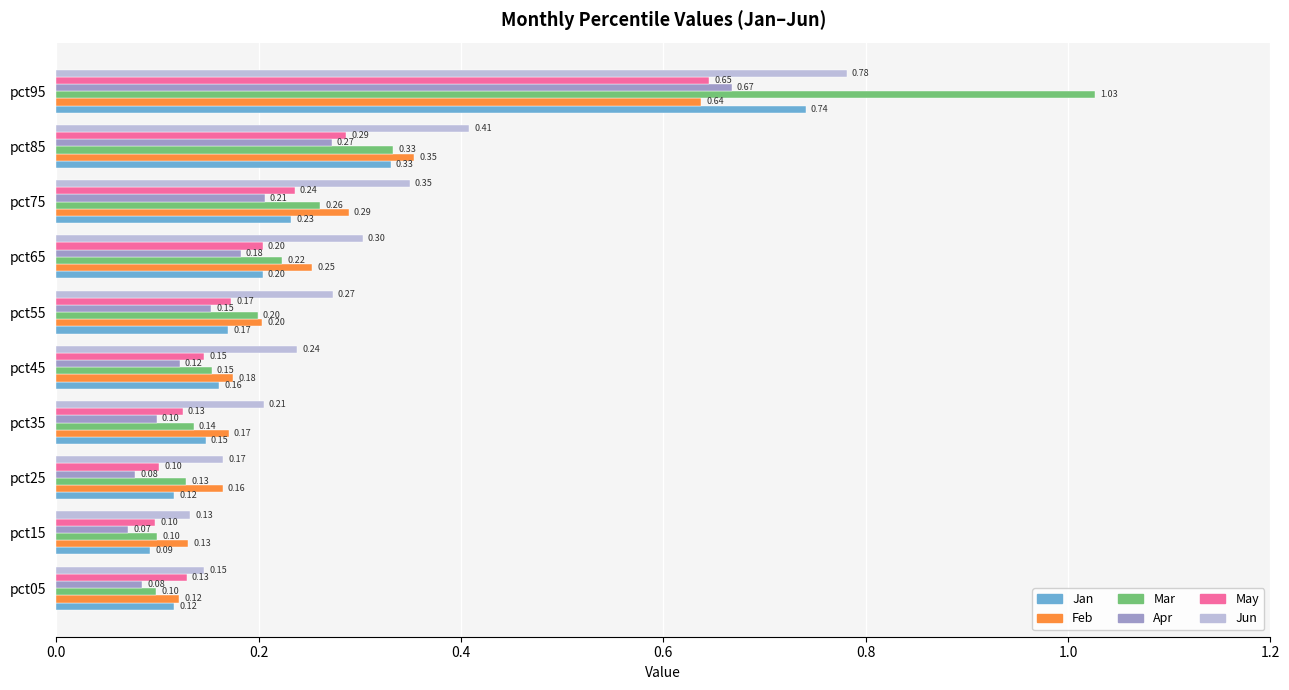

Rank the series by their maximum value, from lowest to highest.

Feb, May, Apr, Jan, Jun, Mar